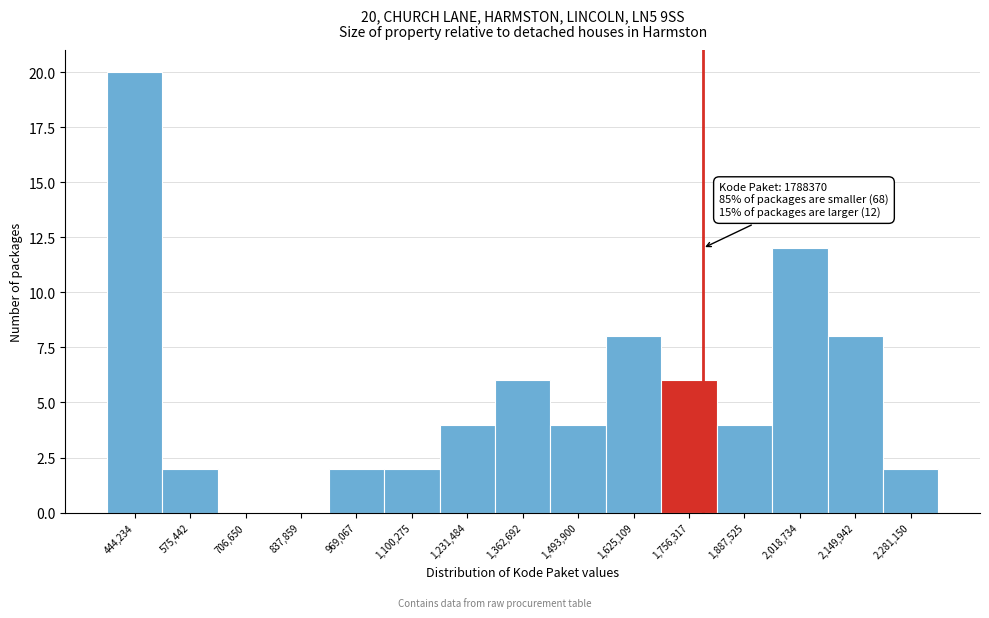

Over which range of the x-axis is the bar tallest?

380000 to 500000